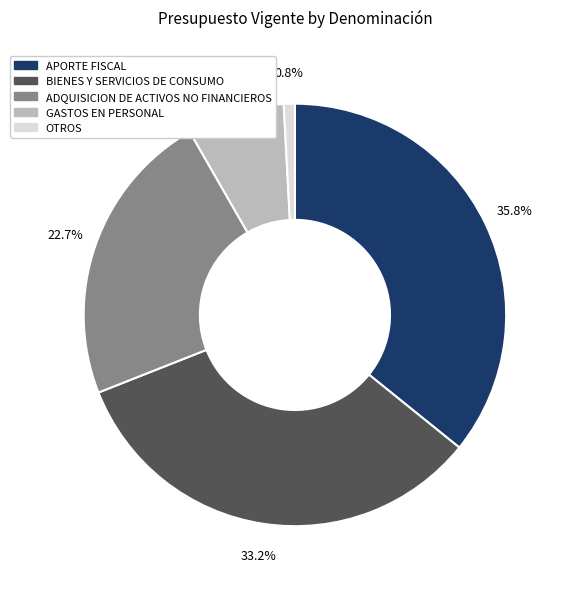

Is there a majority slice in this chart?

No